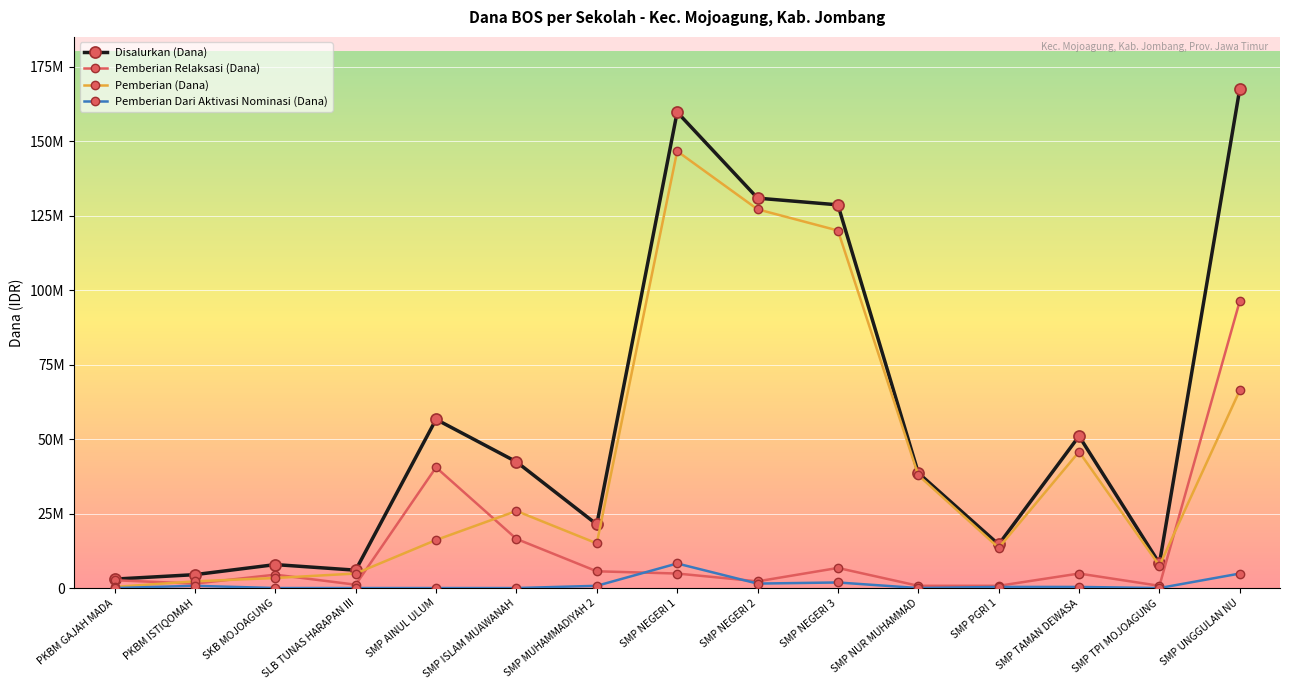

How many series are shown in this chart?

4